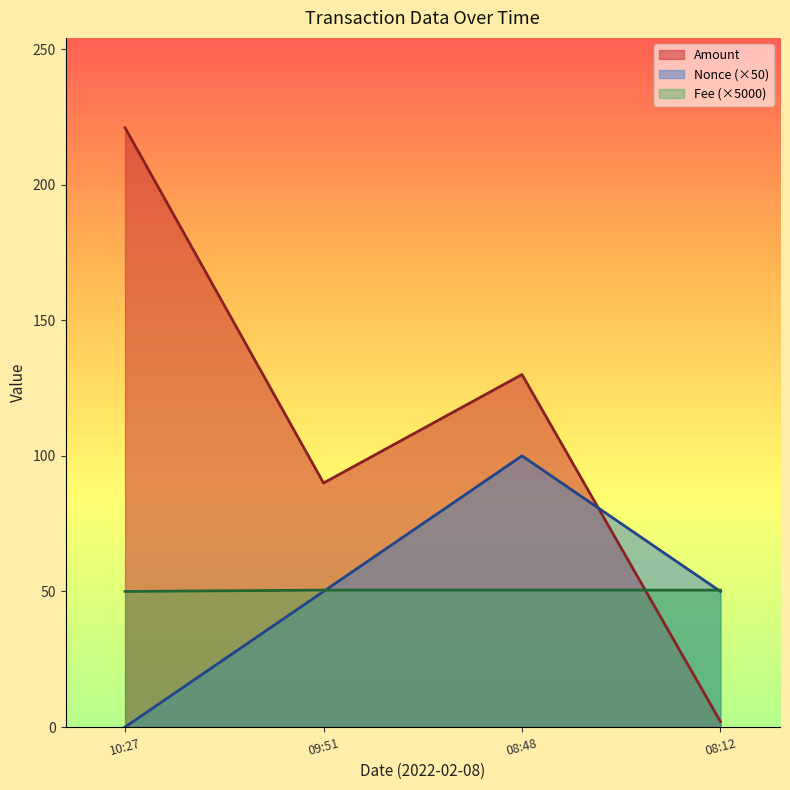

How many distinct data groups are displayed?

3